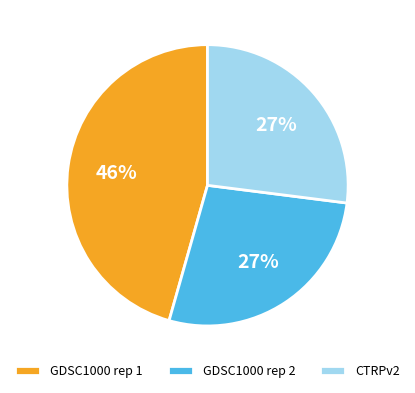

What is the largest slice in the pie chart?

GDSC1000 rep 1